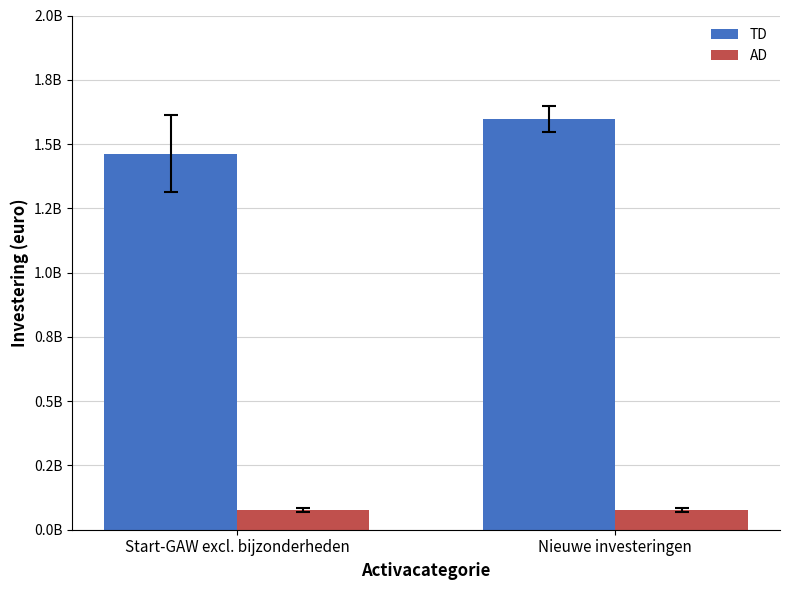

What is the average value of the TD series?

1529824714.3